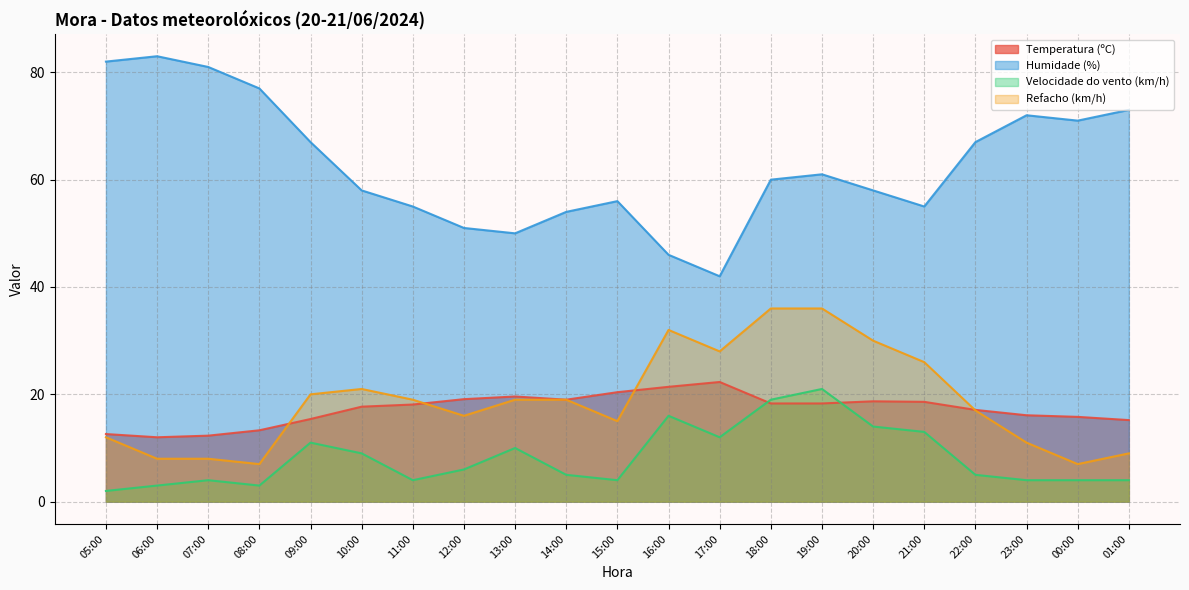

Which series changed the most between 14:00 and 21:00?

Velocidade do vento (km/h)